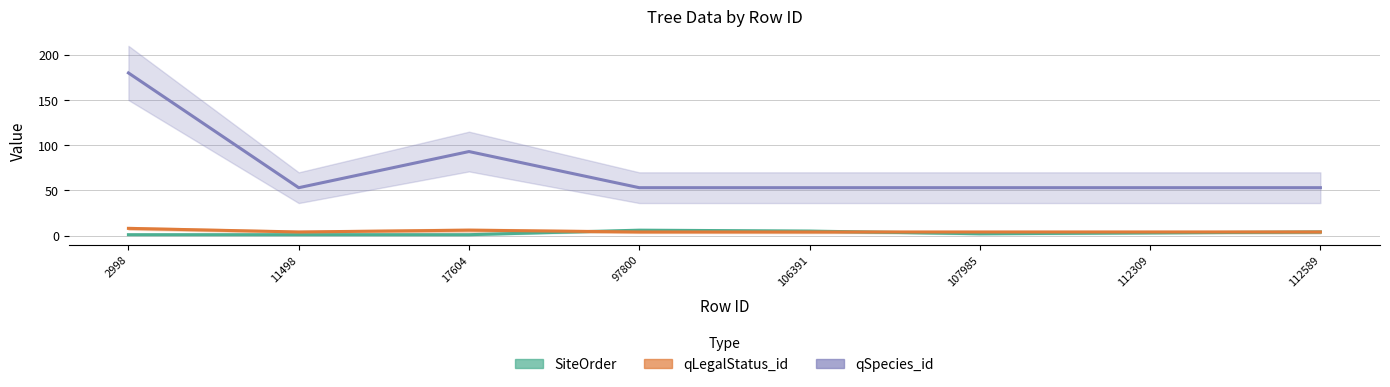

What is the maximum value for qSpecies_id?

180